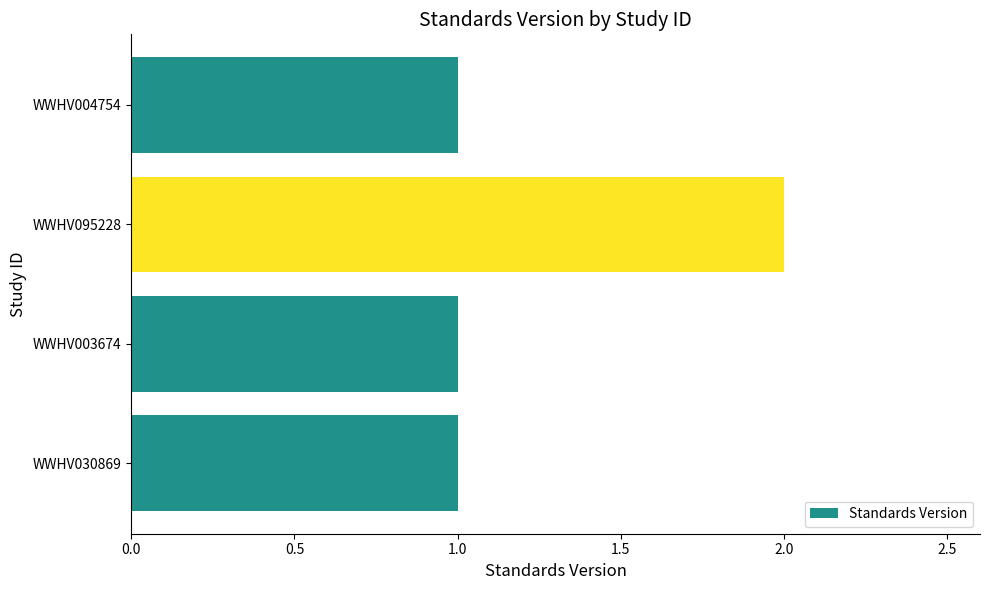

What is the average value?

1